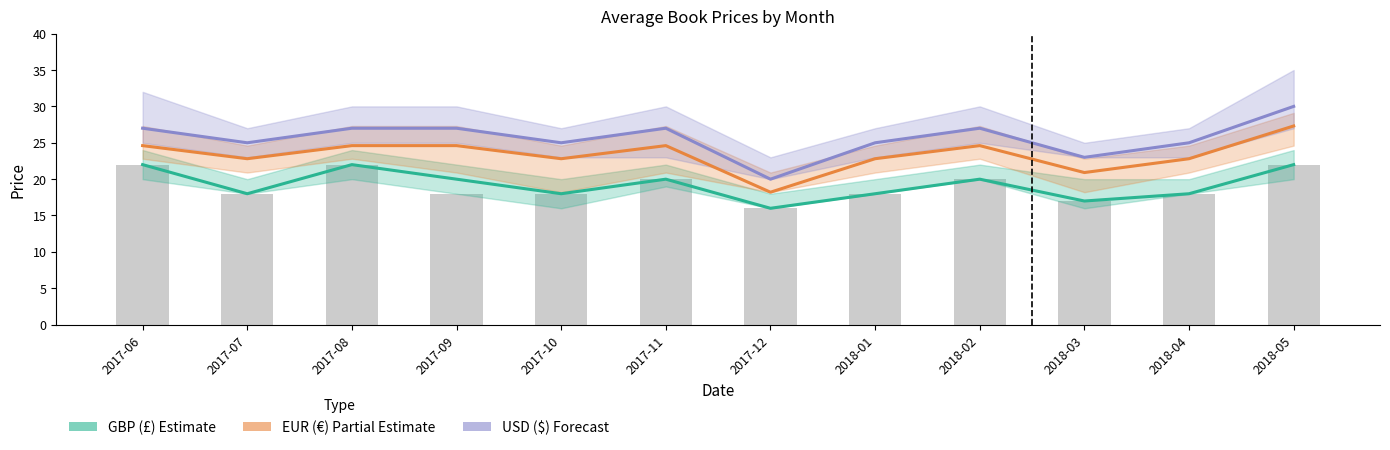

Where is USD ($) nearest to the value 24?

2017-07